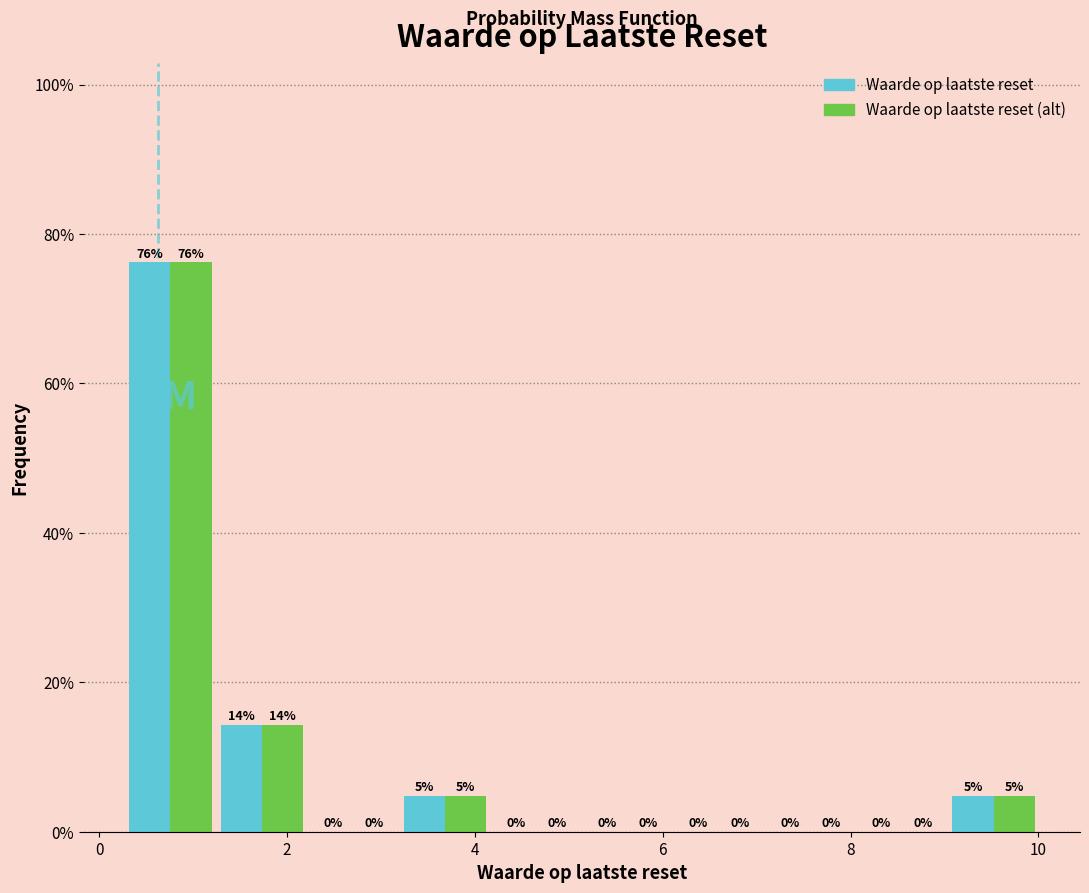

In the Waarde op laatste reset (alt) series, which range on the x-axis has the tallest bar?

0.2 to 1.2